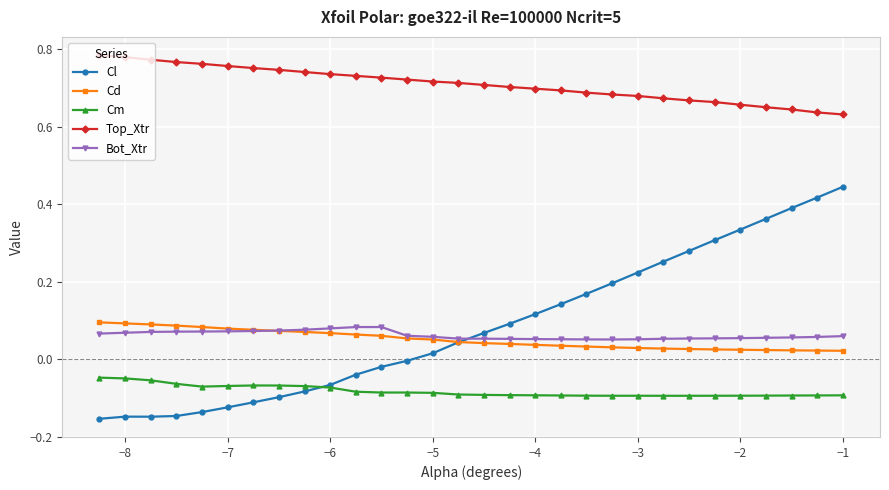

Which series has the largest range (max minus min)?

Cl